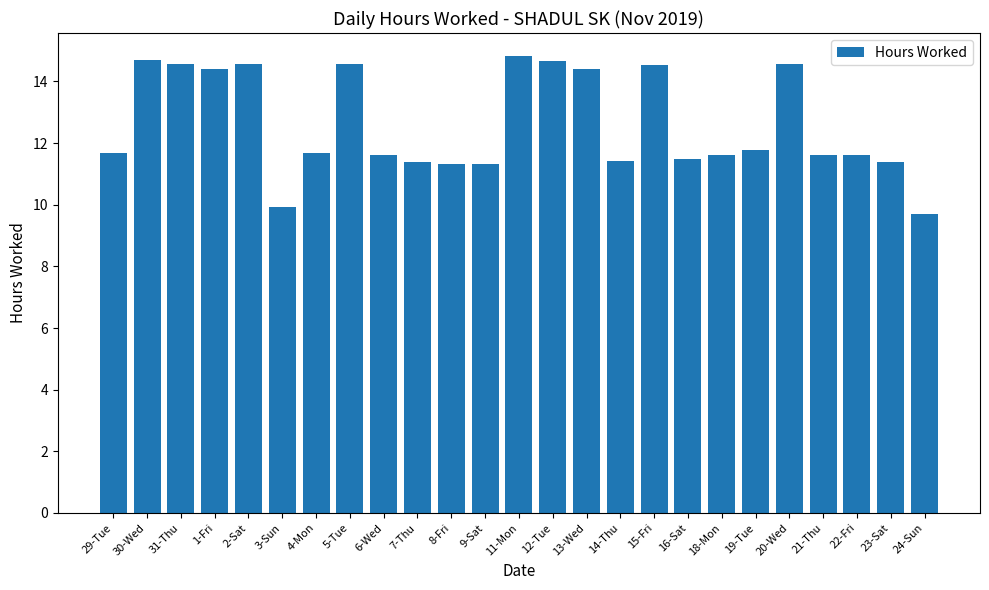

Approximately how many times larger is the value at 1-Fri compared to 11-Mon?

1.0